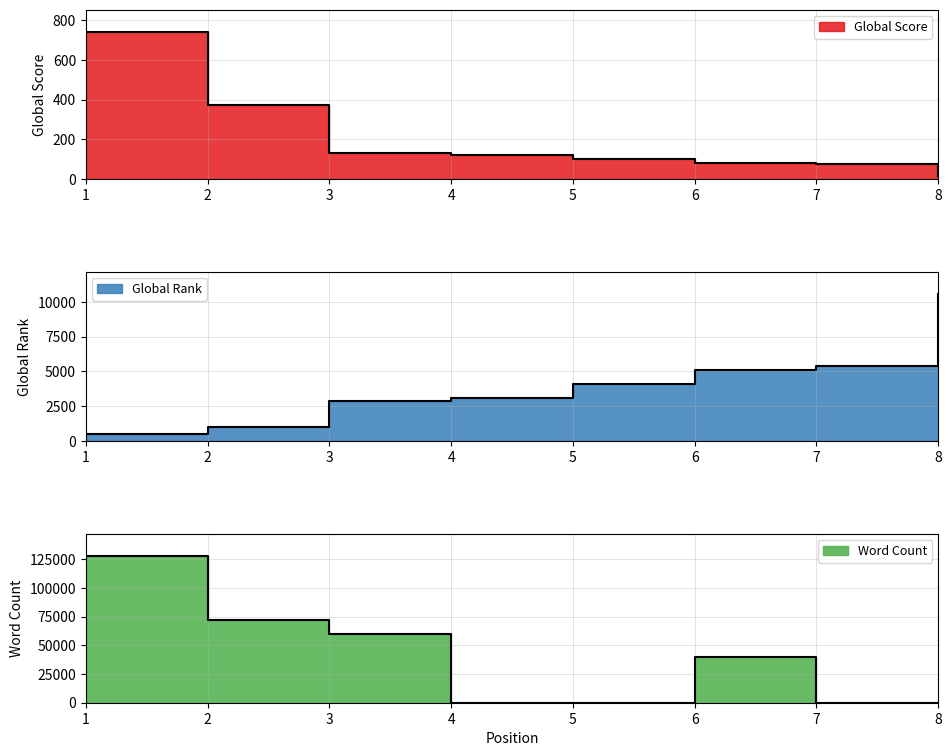

Between 5 and 6, which series saw the biggest shift?

Word Count